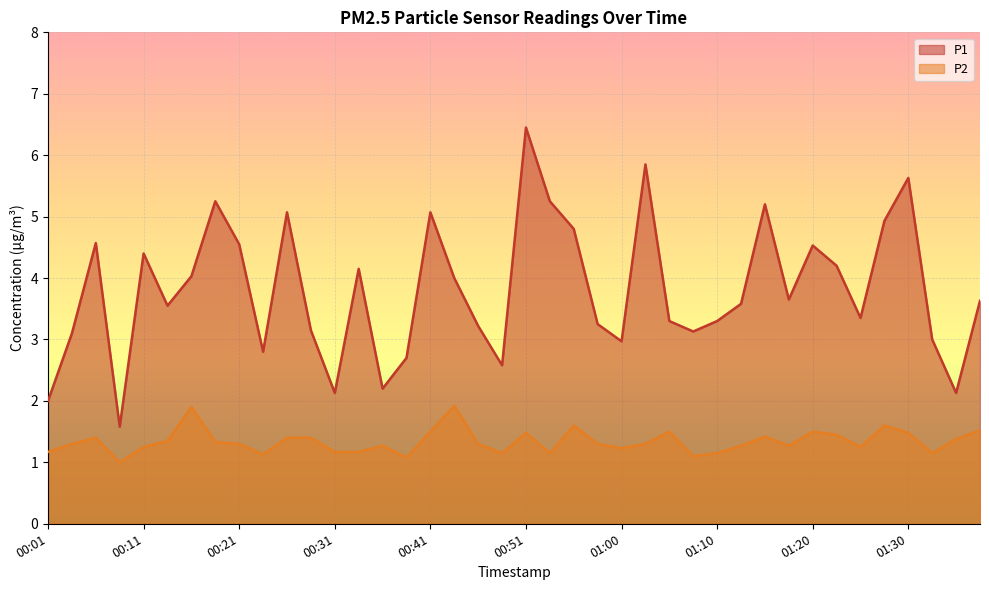

Count the number of categories in the chart.

40